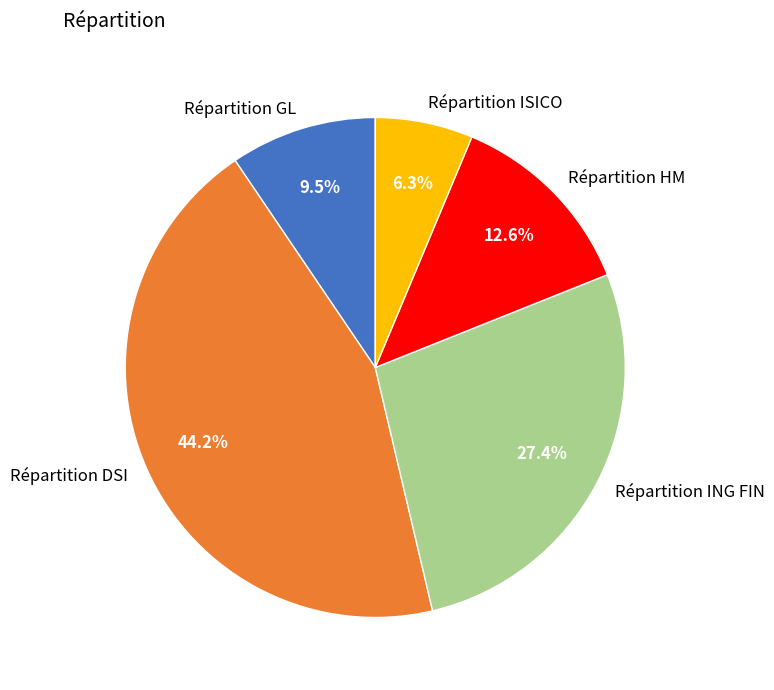

Is it true that Répartition GL is 1% of the pie?

False